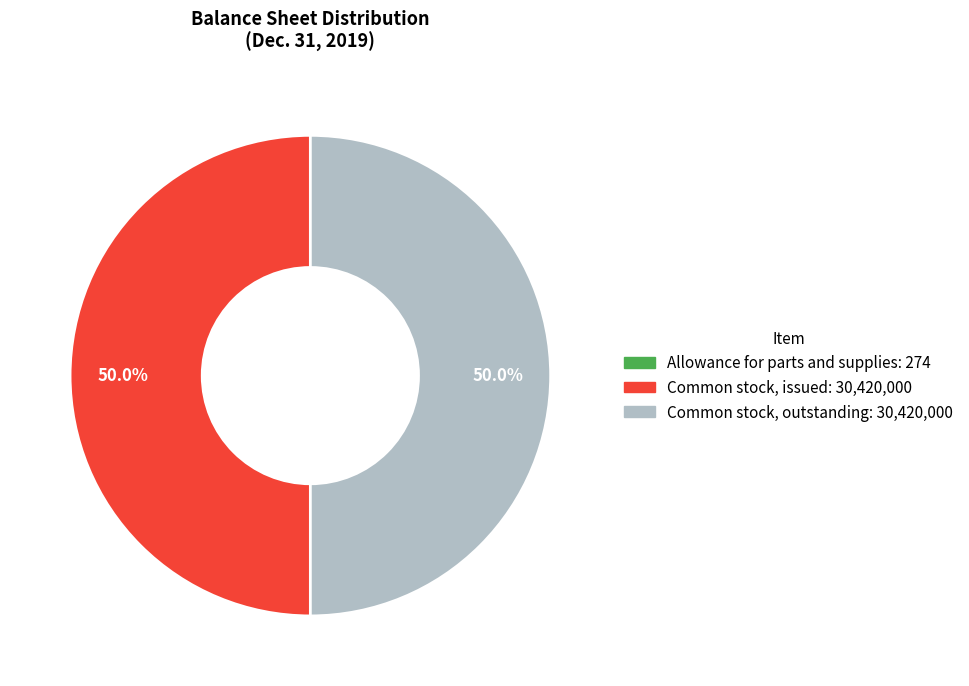

To the nearest percent, what is the difference between the largest and smallest slice percentages?

50%